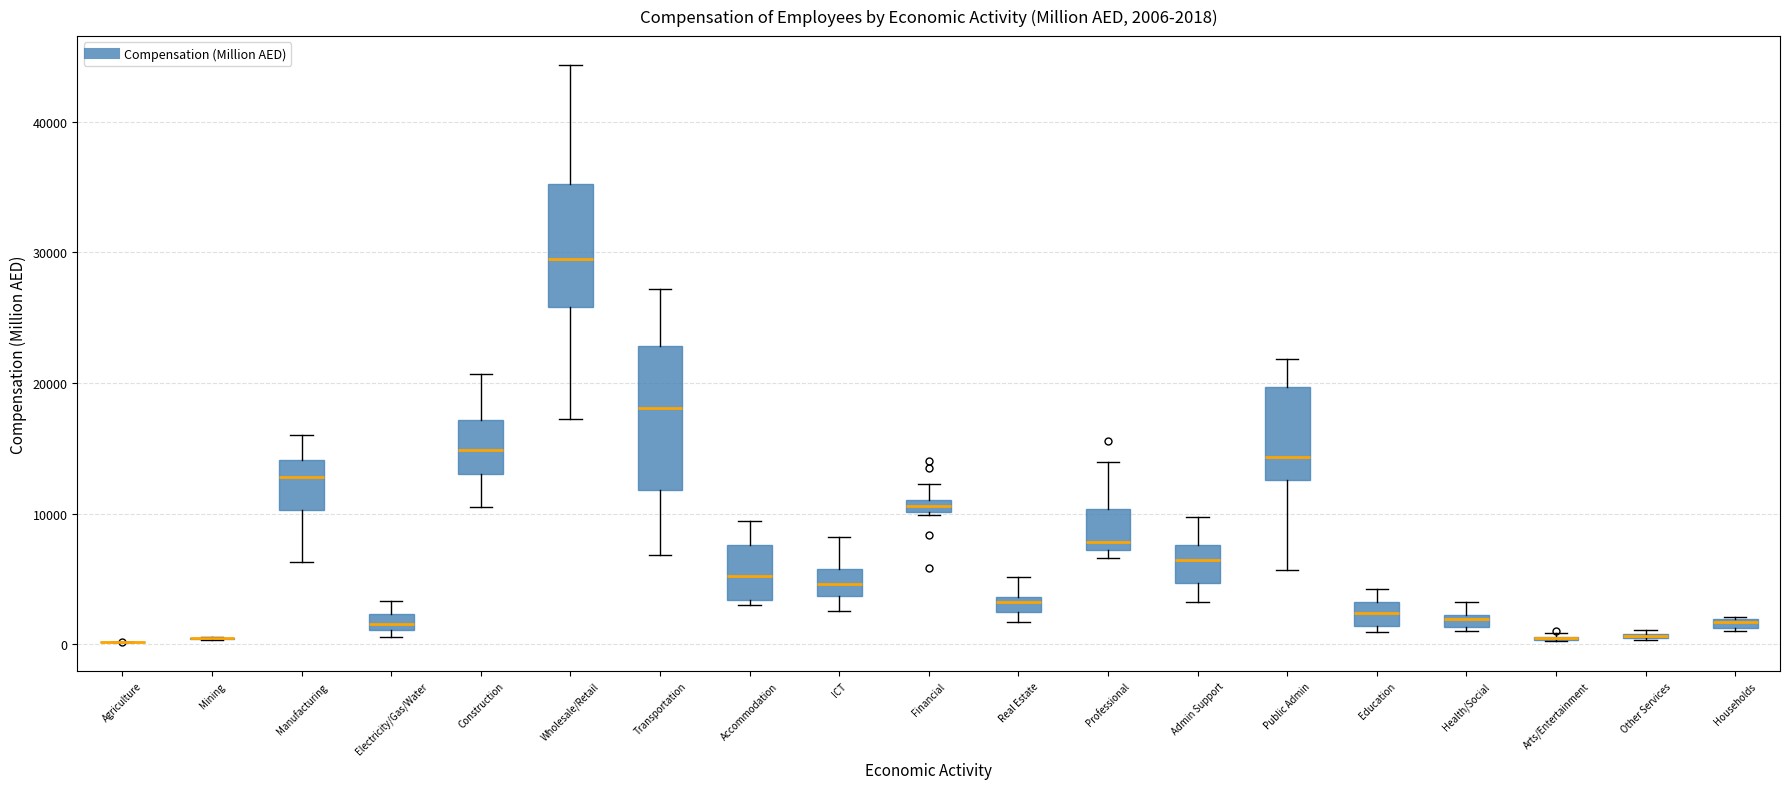

Which box is the tallest, from its lower edge to its upper edge?

Transportation